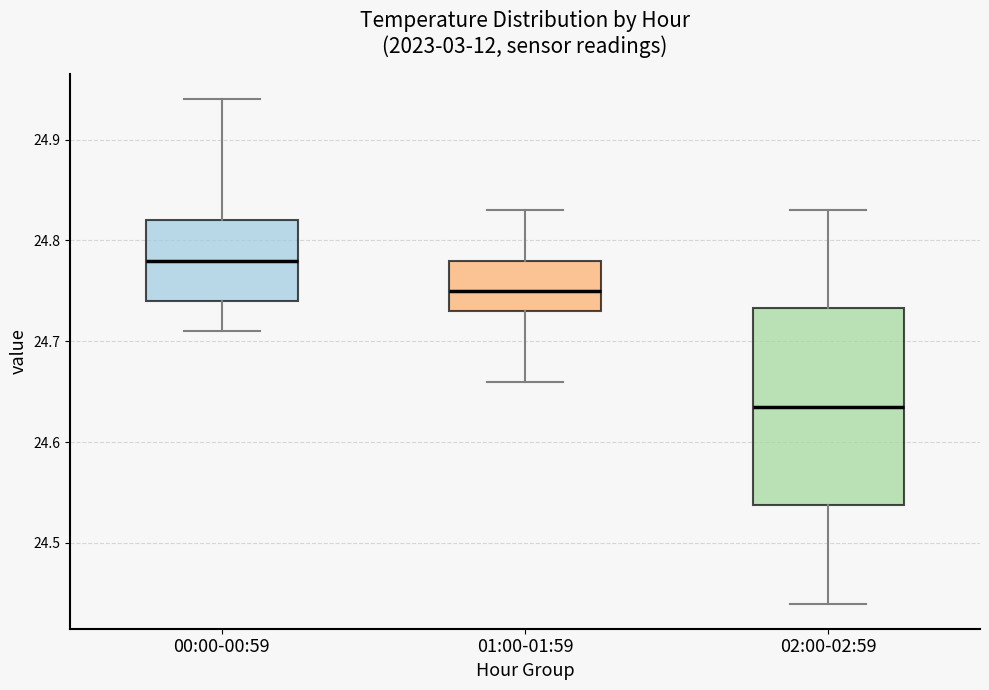

Where is the lower edge of the box for 01:00-01:59 on the y-axis? The values are not printed on the chart, so give them approximately, as read against the axis.

24.73